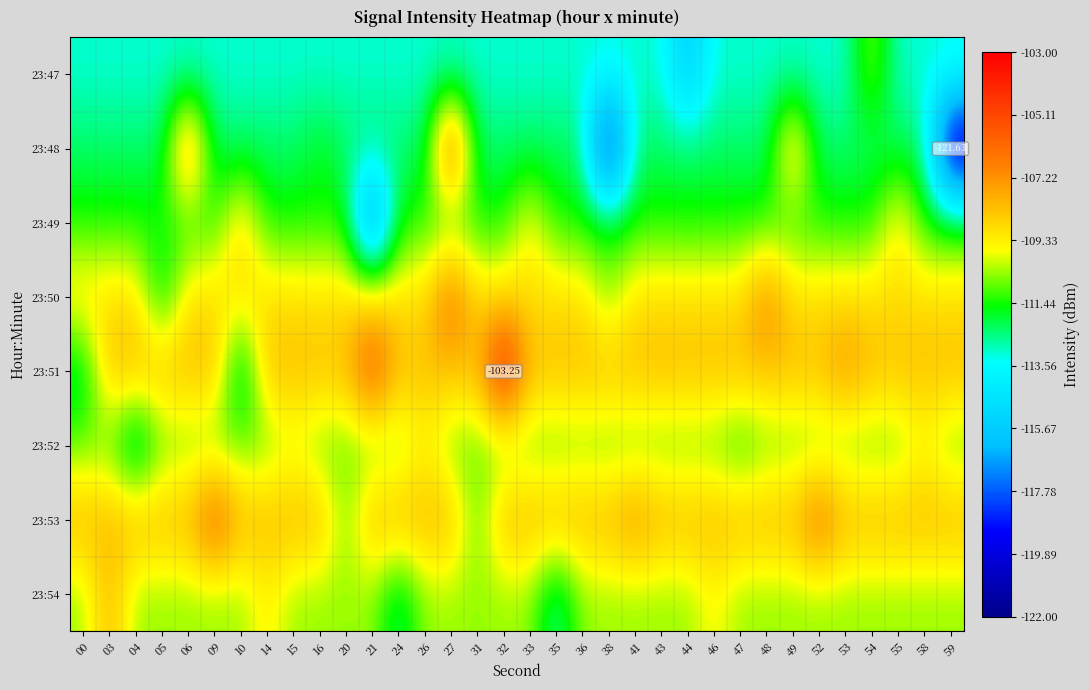

At which label does 23:48 reach its minimum?

59